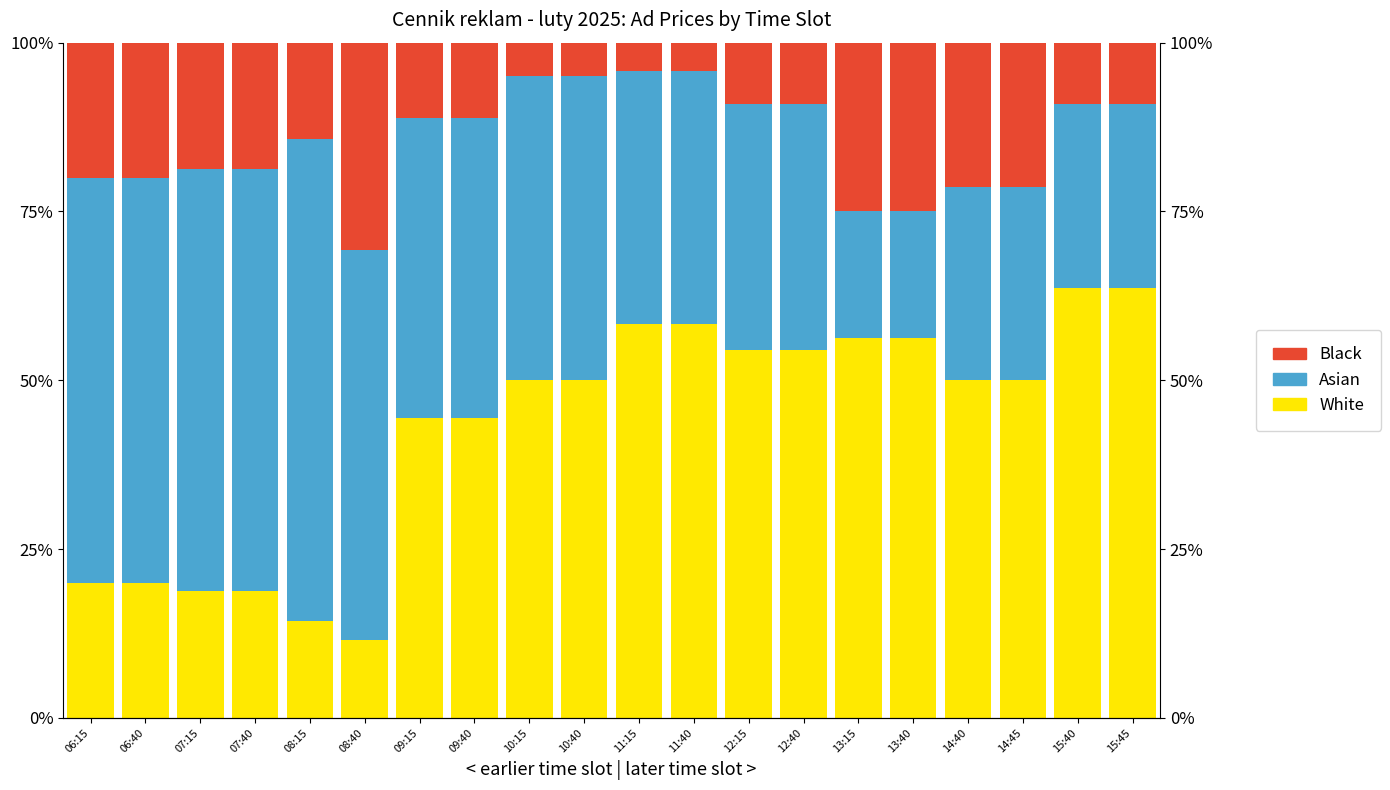

At how many categories does at least one series exceed 65?

1